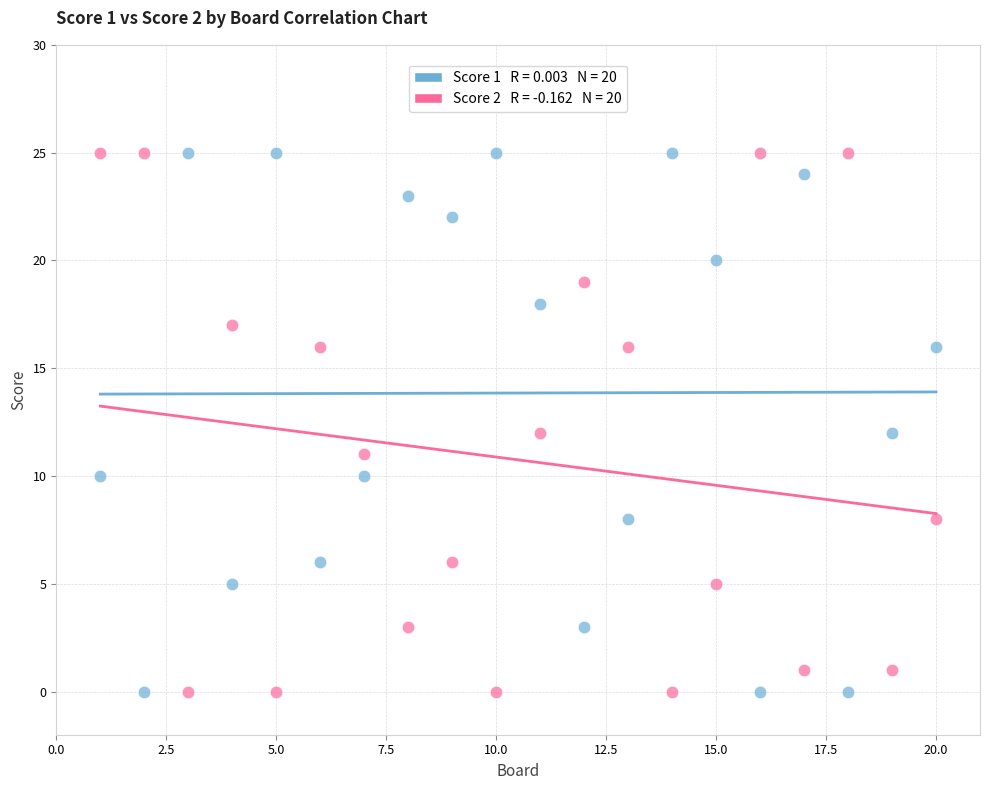

Across all data points, what is the range of X values (max minus min)?

19